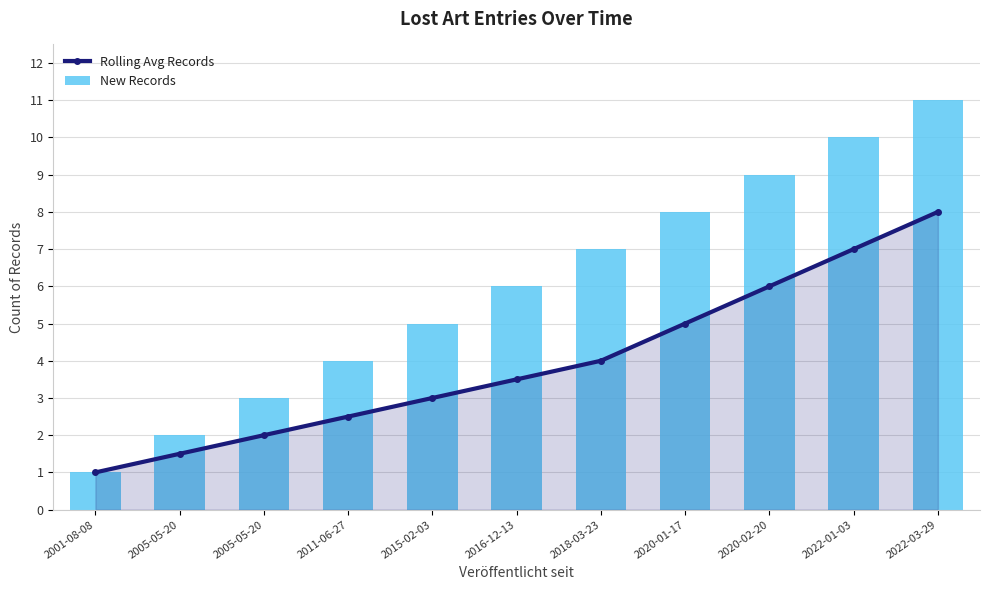

Is the value of Rolling Avg Records at 2011-06-27 greater than the value of New Records at 2011-06-27?

No